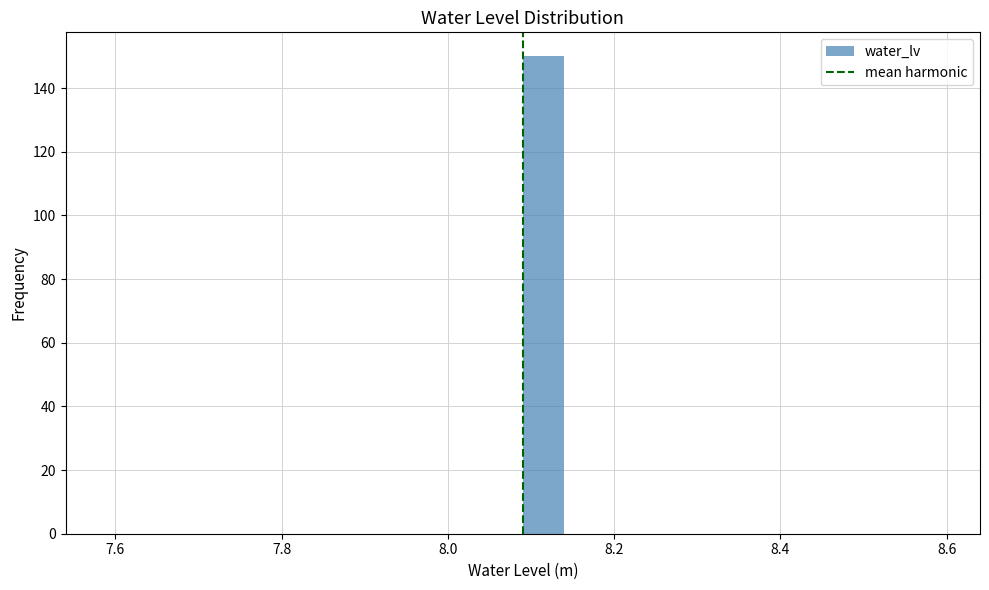

Read against the x-axis, roughly where is the centre of the tallest bar?

8.12